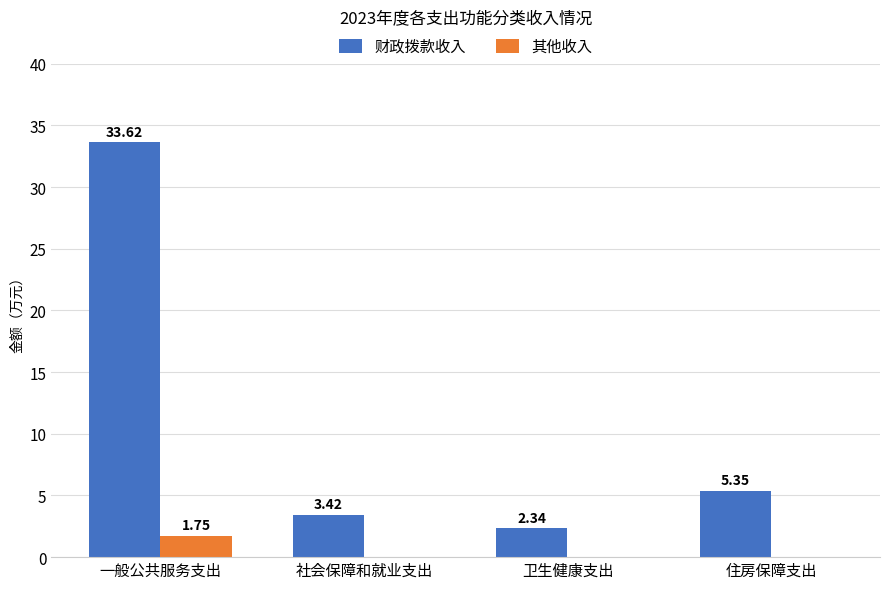

Which label corresponds to the largest value in the chart?

一般公共服务支出